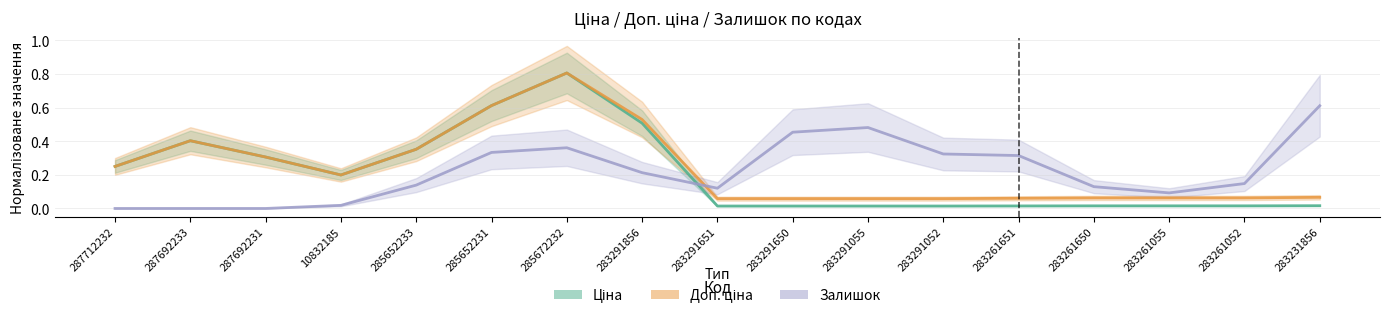

The value of Ціна at 287712232 is 0.2. True or false?

True